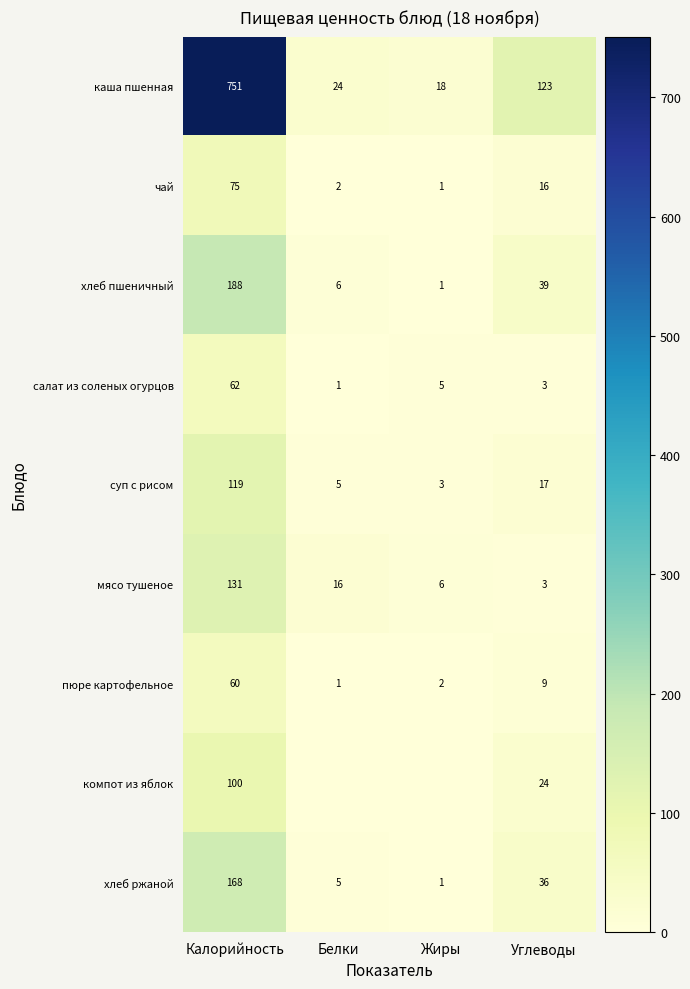

What is the difference between the highest and lowest values at Калорийность?

691